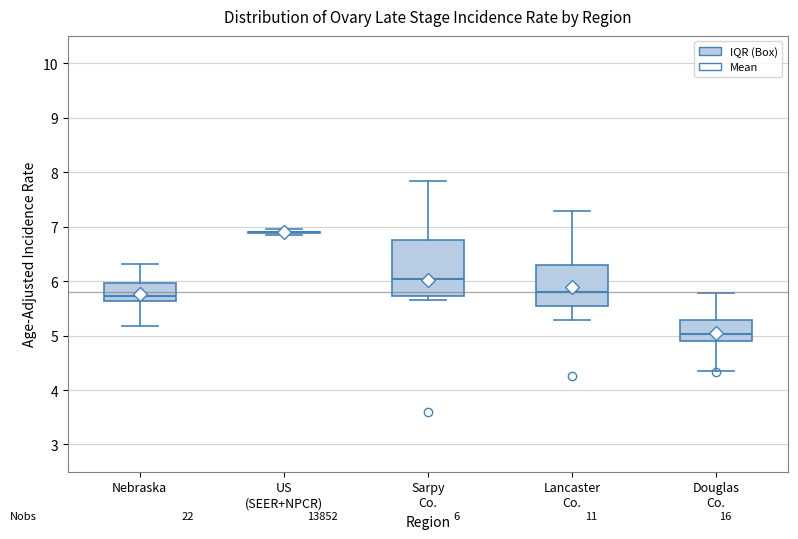

Which box is the tallest, from its lower edge to its upper edge?

Sarpy Co.